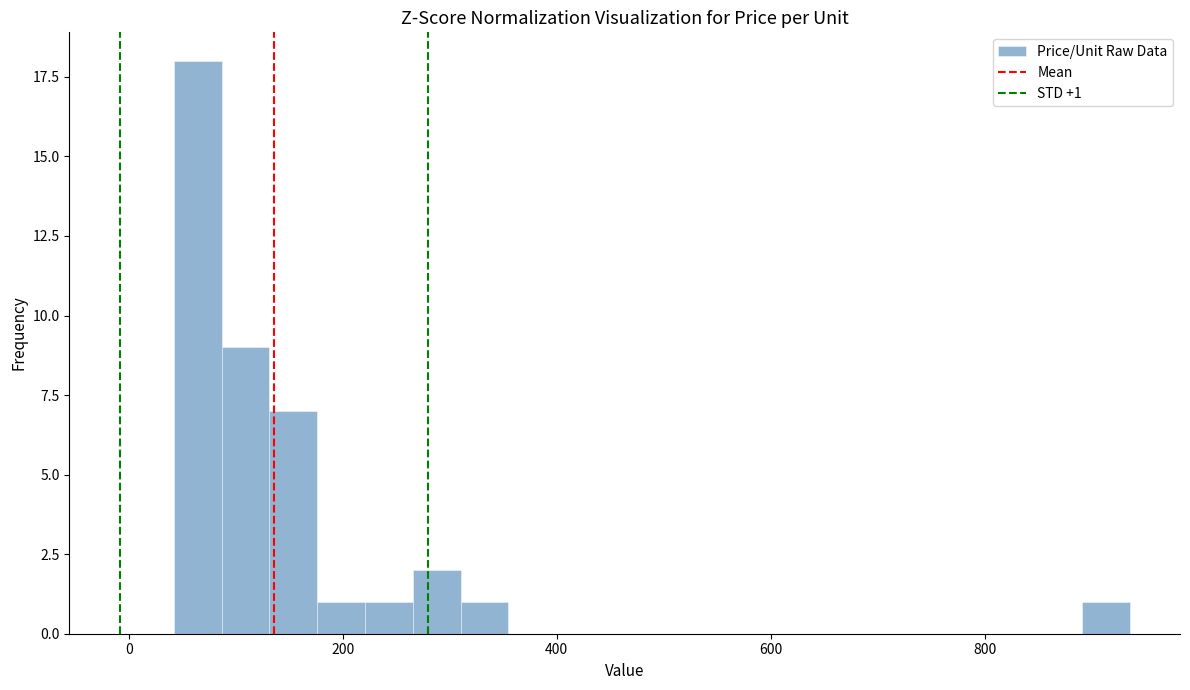

Around what value on the x-axis is the tallest bar? Give the approximate position of its centre, as read against the axis.

60